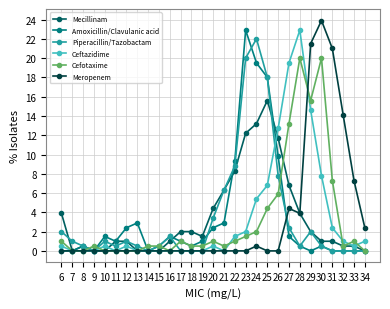

Reading left to right, what are all the values shown in this chart?

Mecillinam: 3.9	0.0	0.5	0.0	0.0	1.0	1.0	0.0	0.0	0.0	1.0	2.0	2.0	1.5	4.4	6.3	8.3	12.2	13.2	15.6	11.7	6.8	3.9	2.0	1.0	1.0	0.5	0.5	0.0
Amoxicillin/Clavulanic acid: 0.0	0.0	0.5	0.0	1.5	1.0	2.4	2.9	0.0	0.5	1.5	1.0	0.5	1.0	2.4	2.9	9.3	22.9	19.5	18.0	9.8	1.5	0.5	0.0	0.5	0.0	0.0	0.0	0.0
Piperacillin/Tazobactam: 2.0	1.0	0.5	0.0	1.0	0.5	1.0	0.5	0.0	0.5	1.5	0.0	0.0	0.0	3.4	6.3	8.8	20.0	22.0	18.0	7.8	2.4	0.5	2.0	0.5	0.0	0.0	0.0	0.0
Ceftazidime: 0.5	0.0	0.0	0.0	0.5	0.0	0.5	0.0	0.0	0.0	0.0	0.0	0.0	0.0	0.5	0.0	1.5	2.0	5.4	6.8	12.7	19.5	22.9	14.6	7.8	2.4	1.0	0.5	1.0
Cefotaxime: 1.0	0.0	0.0	0.5	0.0	0.0	0.0	0.0	0.5	0.5	0.0	1.0	0.5	0.5	1.0	0.5	1.0	1.5	2.0	4.4	5.9	13.2	20.0	15.6	20.0	7.3	0.5	1.0	0.0
Meropenem: 0.0	0.0	0.0	0.0	0.0	0.0	0.0	0.0	0.0	0.0	0.0	0.0	0.0	0.0	0.0	0.0	0.0	0.0	0.5	0.0	0.0	4.4	3.9	21.5	23.9	21.0	14.1	7.3	2.4